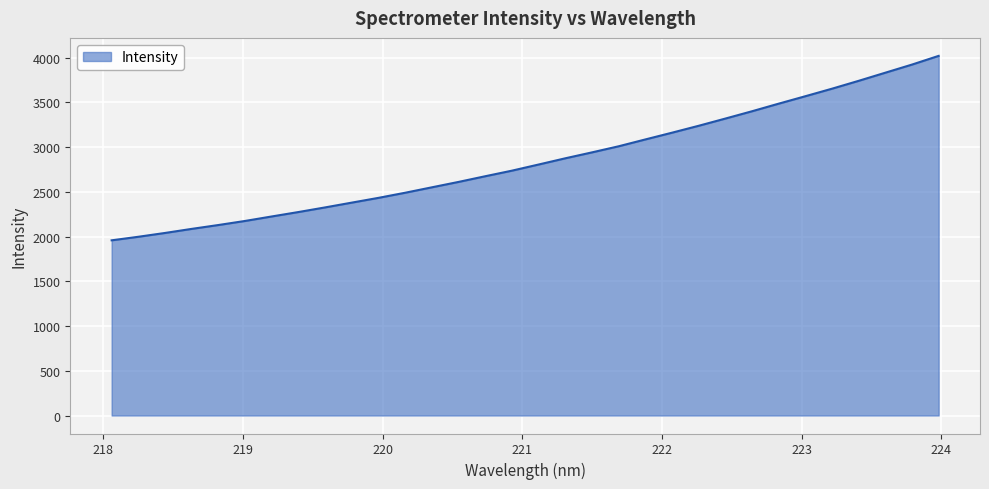

What is the difference between the maximum and minimum values?

2062.2